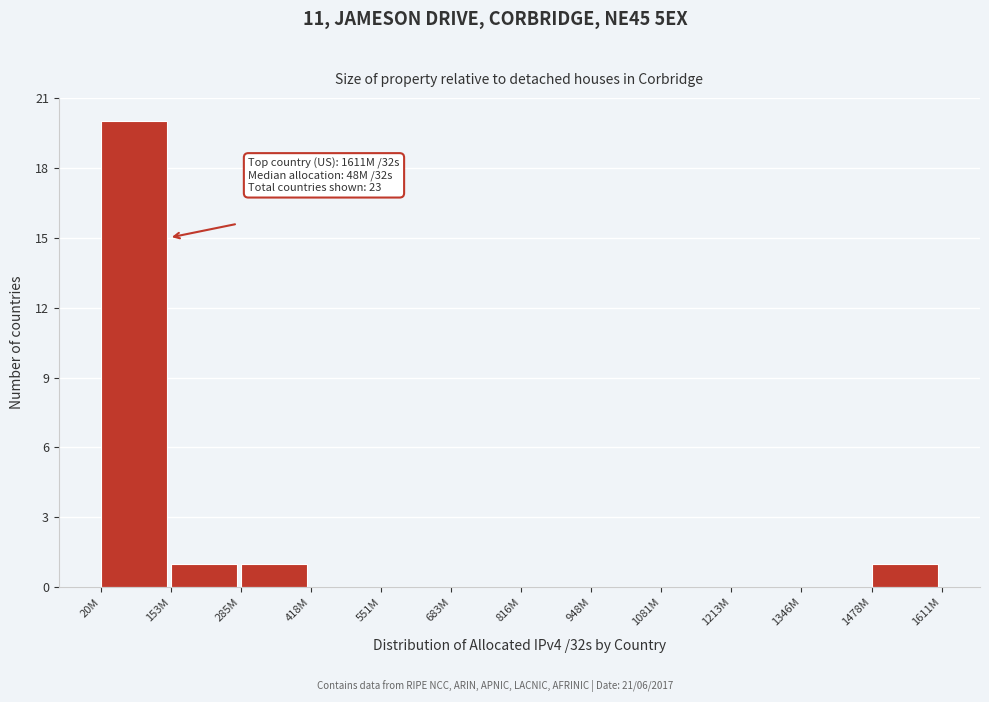

Reading right to left, what are all the values shown in this chart?

1478M=1	1346M=0	1213M=0	1081M=0	948M=0	816M=0	683M=0	551M=0	418M=0	285M=1	153M=1	20M=20